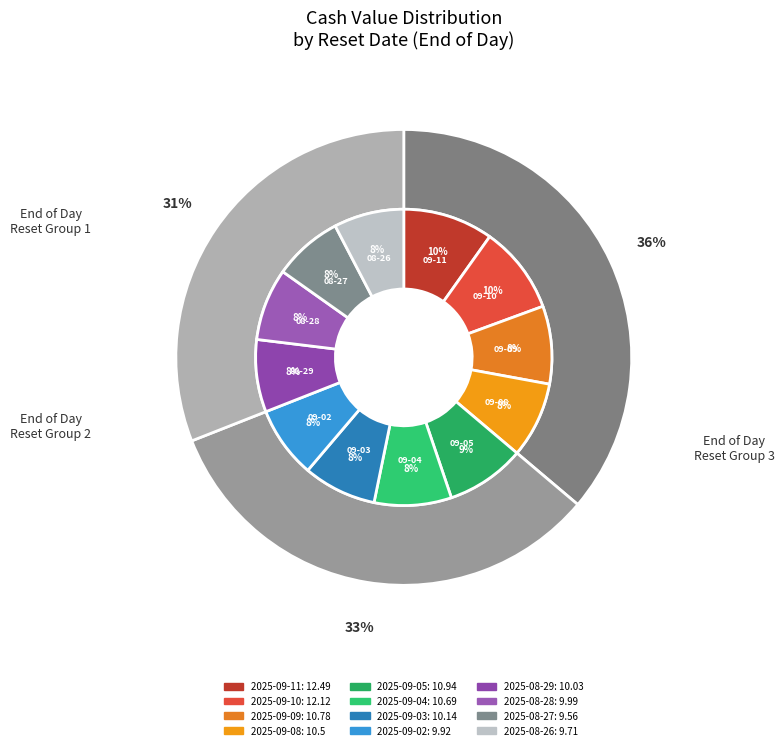

To the nearest percent, what is the difference between the largest and smallest slice percentages?

2%